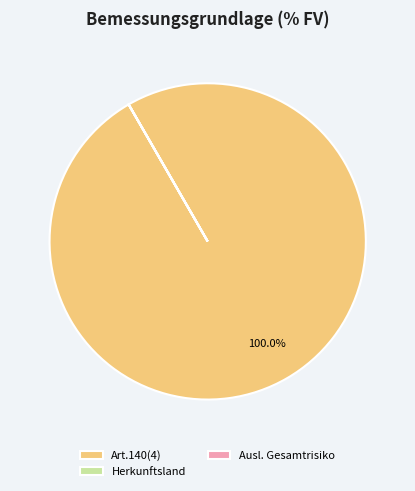

Is there any slice that represents more than half of the pie?

Yes